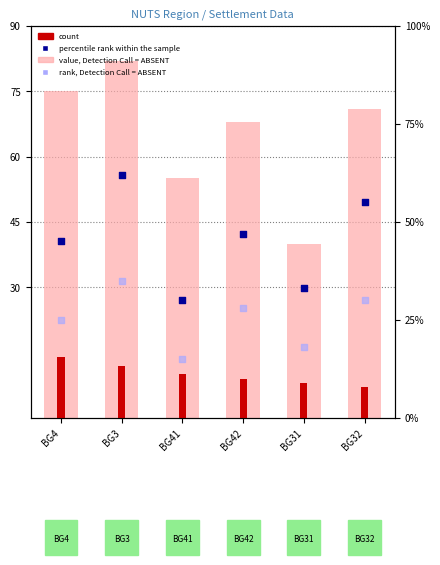

Is the value of rank, Detection Call = ABSENT at BG31 greater than the value of value, Detection Call = ABSENT at BG4?

No